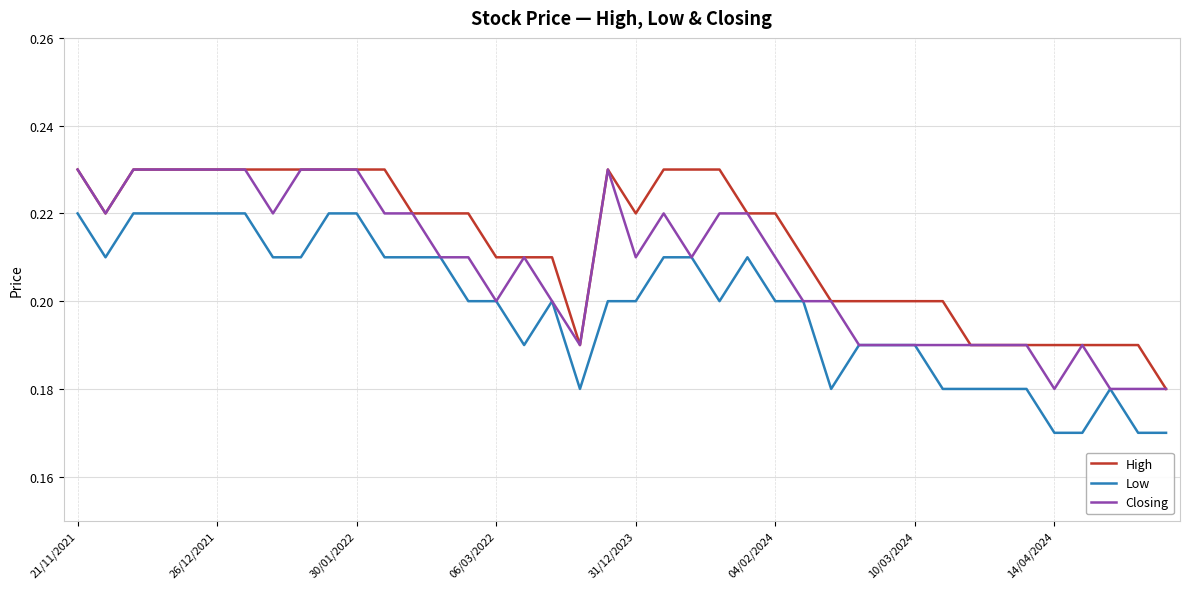

Which series has the largest total across all categories?

High